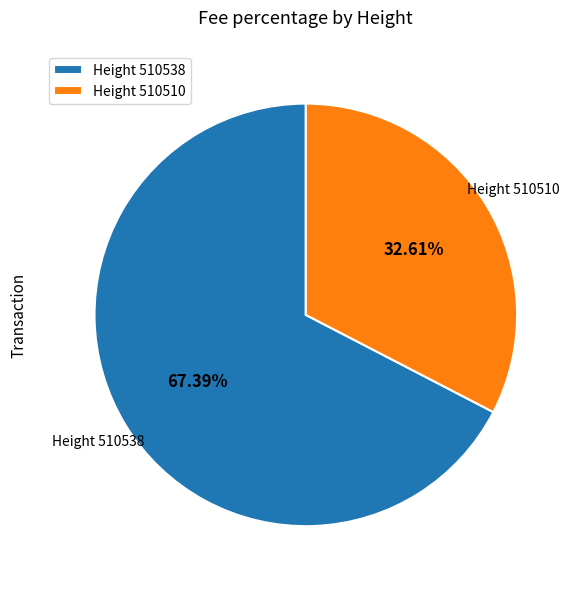

Which has a higher value, Height 510538 or Height 510510?

Height 510538